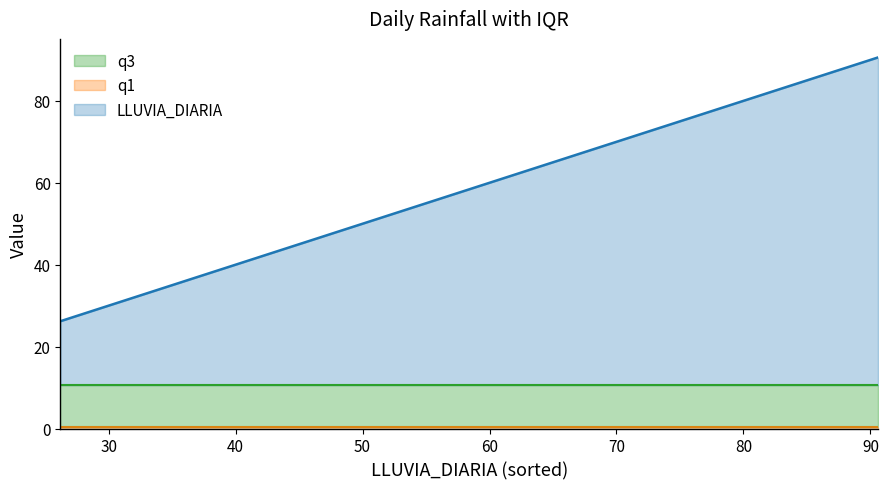

What is the difference between the highest and lowest values at 42.4?

42.0